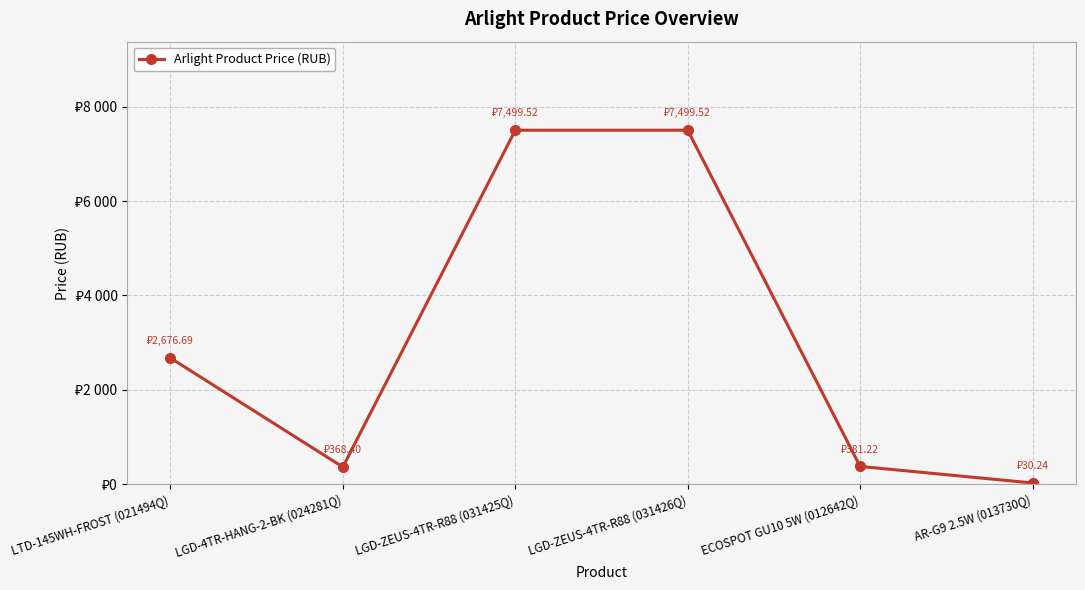

Reading left to right, transcribe all the data shown in this chart.

LTD-145WH-FROST (021494Q)=2676.7	LGD-4TR-HANG-2-BK (024281Q)=368.4	LGD-ZEUS-4TR-R88 (031425Q)=7499.5	LGD-ZEUS-4TR-R88 (031426Q)=7499.5	ECOSPOT GU10 5W (012642Q)=381.2	AR-G9 2.5W (013730Q)=30.2